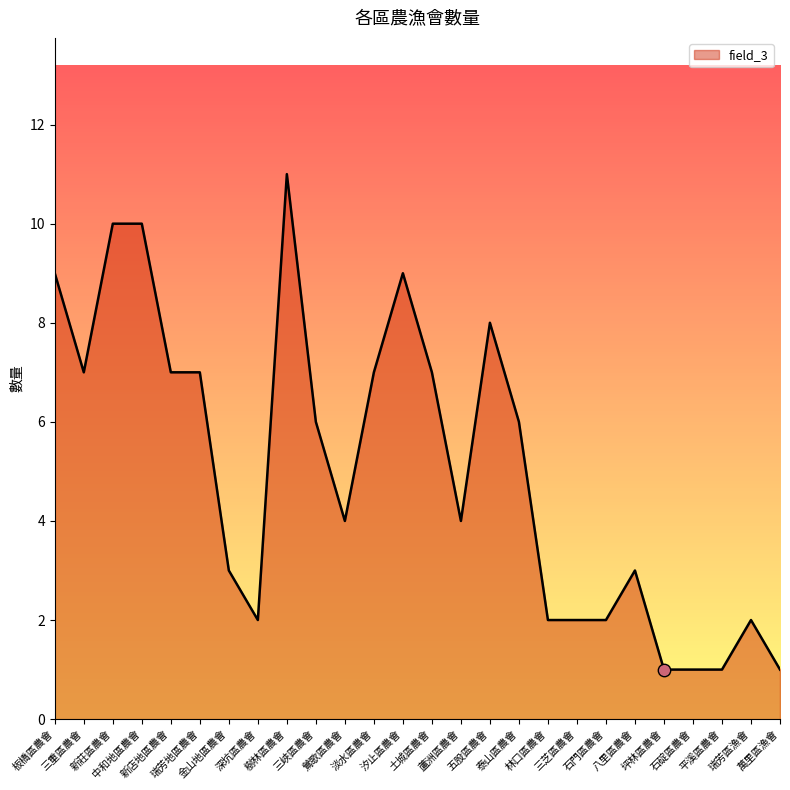

Which has a higher value, 三峽區農會 or 土城區農會?

土城區農會